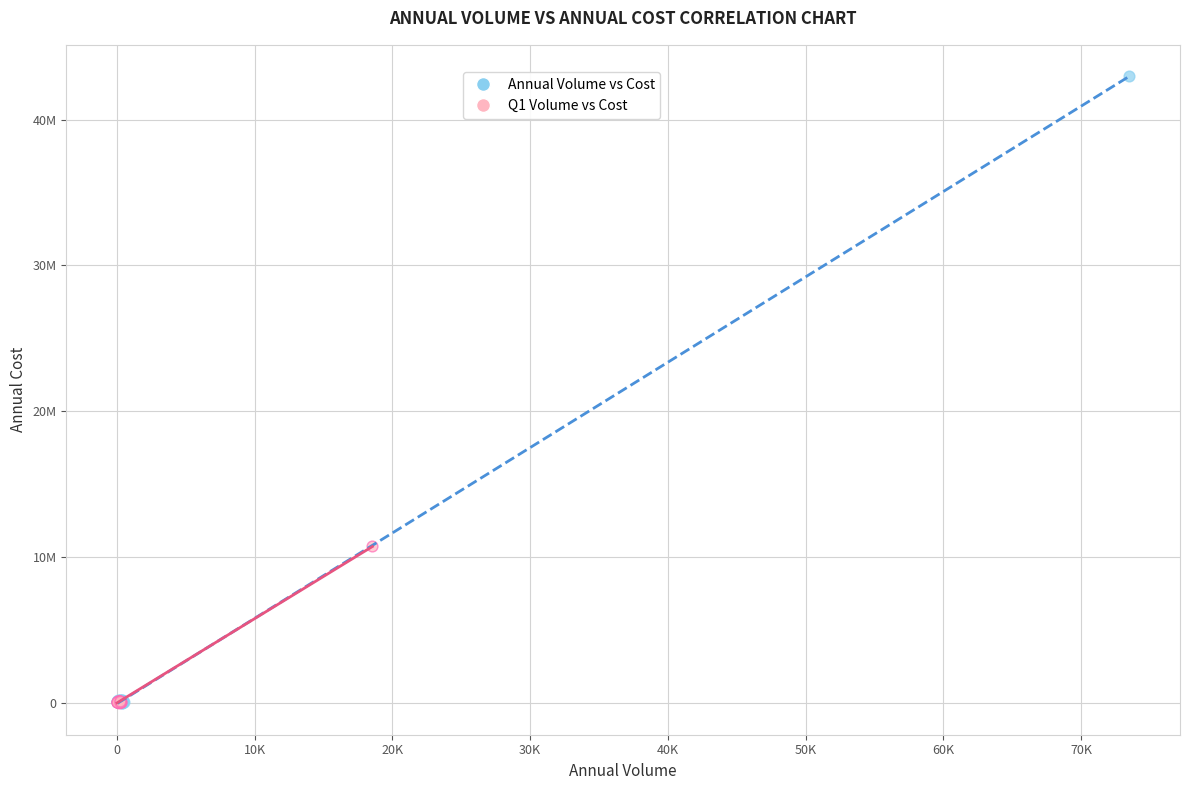

Which series has the widest spread of Y values?

Annual Volume vs Cost